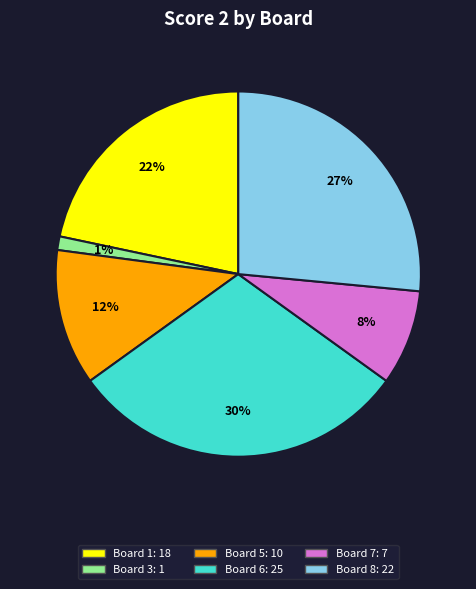

How many slices are in this pie chart?

6